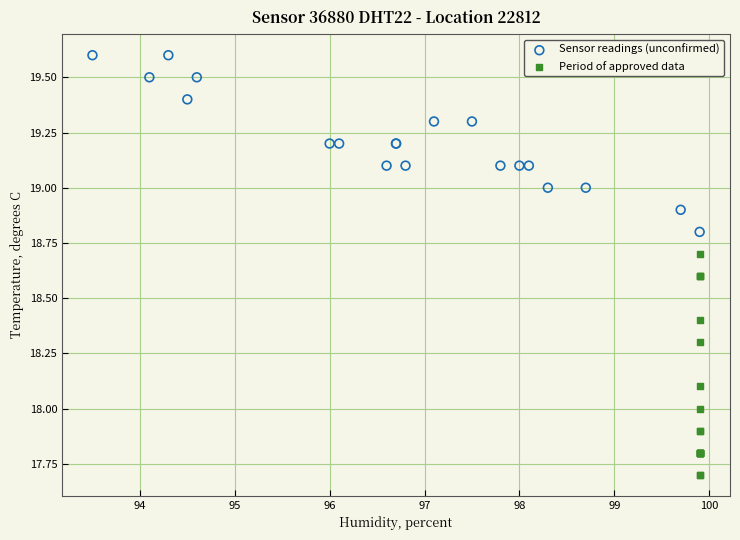

Which series has the widest spread of Y values?

Period of approved data